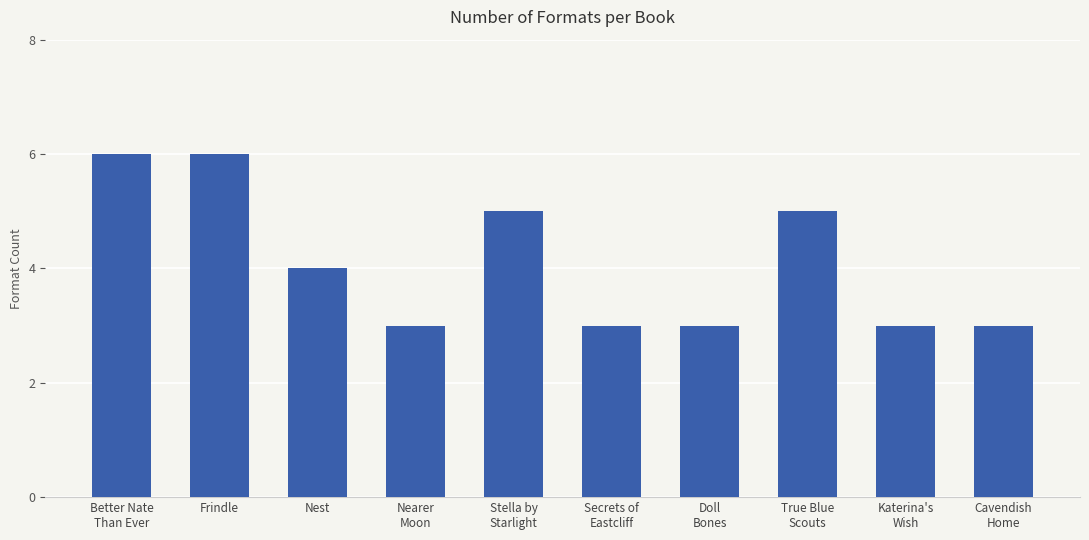

Reading right to left, what are all the values shown in this chart?

Cavendish
Home=3	Katerina's
Wish=3	True Blue
Scouts=5	Doll
Bones=3	Secrets of
Eastcliff=3	Stella by
Starlight=5	Nearer
Moon=3	Nest=4	Frindle=6	Better Nate
Than Ever=6